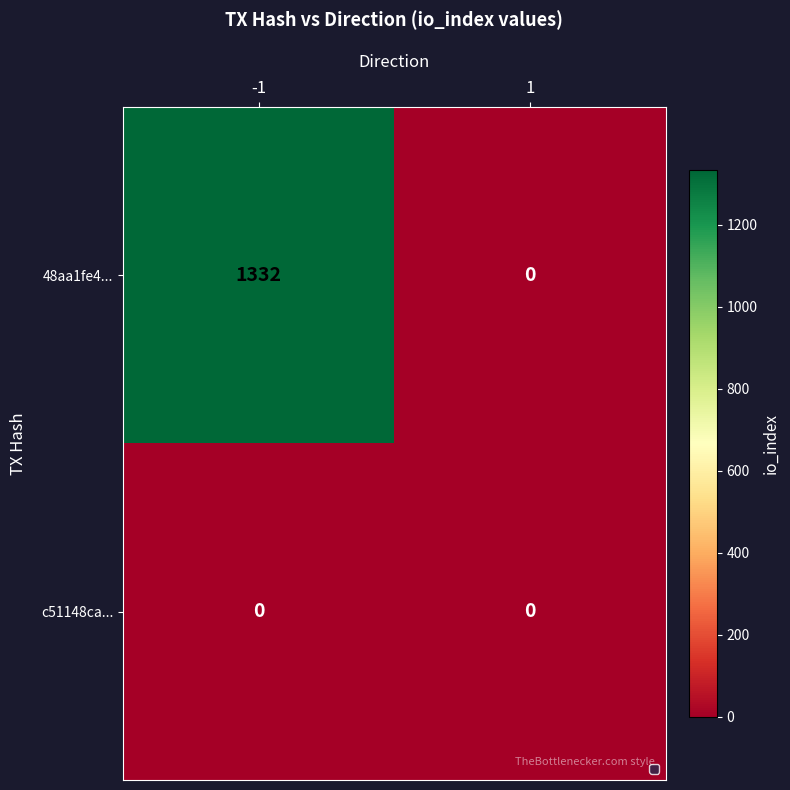

Reading left to right, extract all data points from this chart.

48aa1fe4...: -1=1332	1=0
c51148ca...: -1=0	1=0